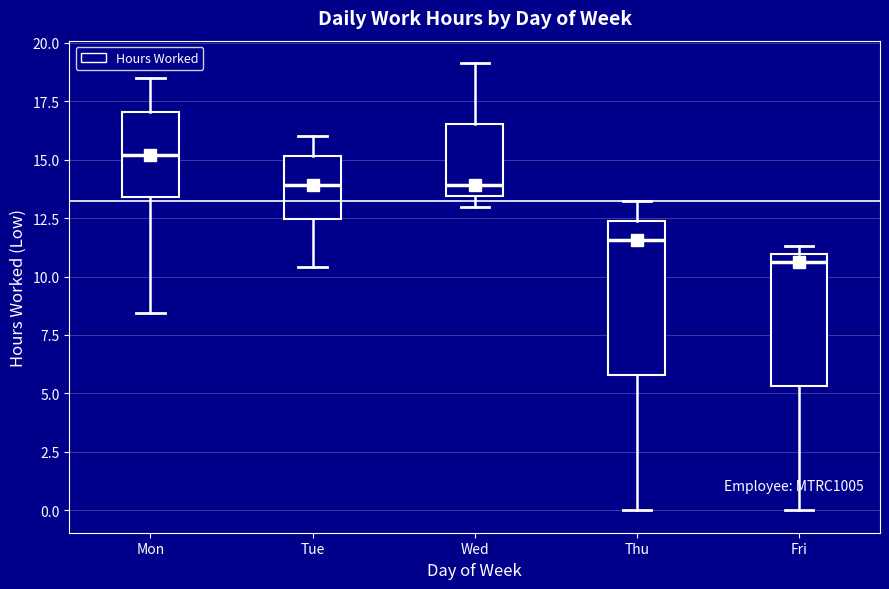

Reading left to right, read every box against the y-axis: the position of its median line, the range the box covers, and the ends of its whiskers. The values are not printed on the chart, so give them approximately, as read against the axis.

Mon: median 15.0, box 13.5 to 17.0, whiskers 8.5 to 18.5
Tue: median 14.0, box 12.5 to 15.0, whiskers 10.5 to 16.0
Wed: median 14.0, box 13.5 to 16.5, whiskers 13.0 to 19.0
Thu: median 11.5, box 6.0 to 12.5, whiskers 0.0 to 13.0
Fri: median 10.5, box 5.5 to 11.0, whiskers 0.0 to 11.5